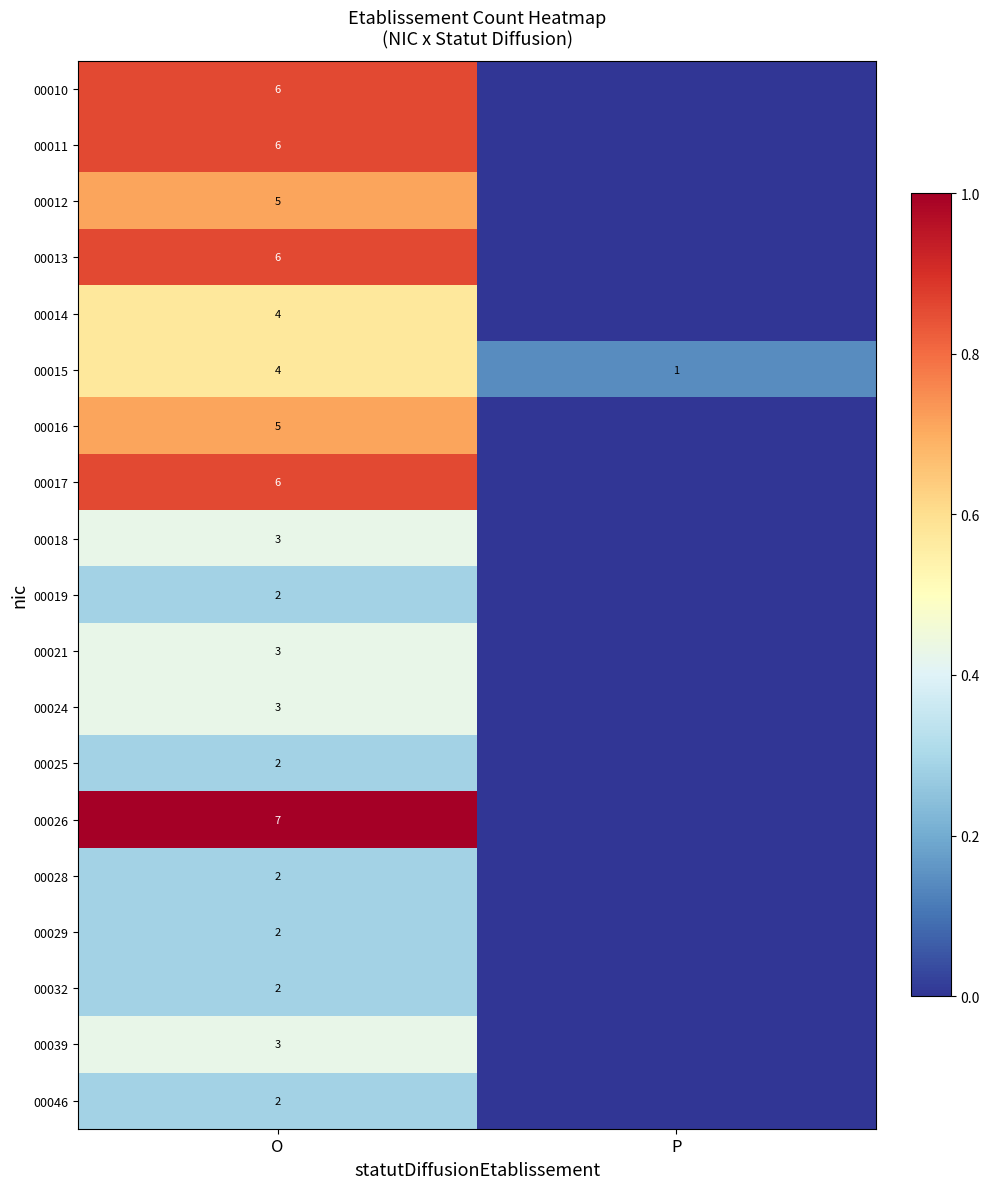

What is the difference between the maximum and minimum values in the 00015 series?

3